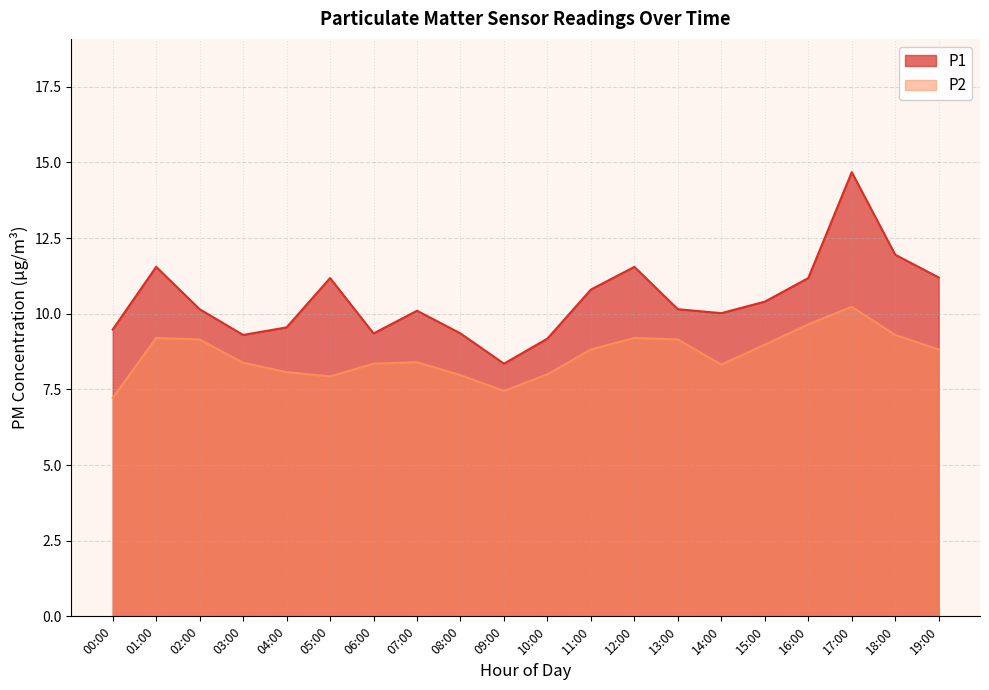

What position from the left is 14:00?

15